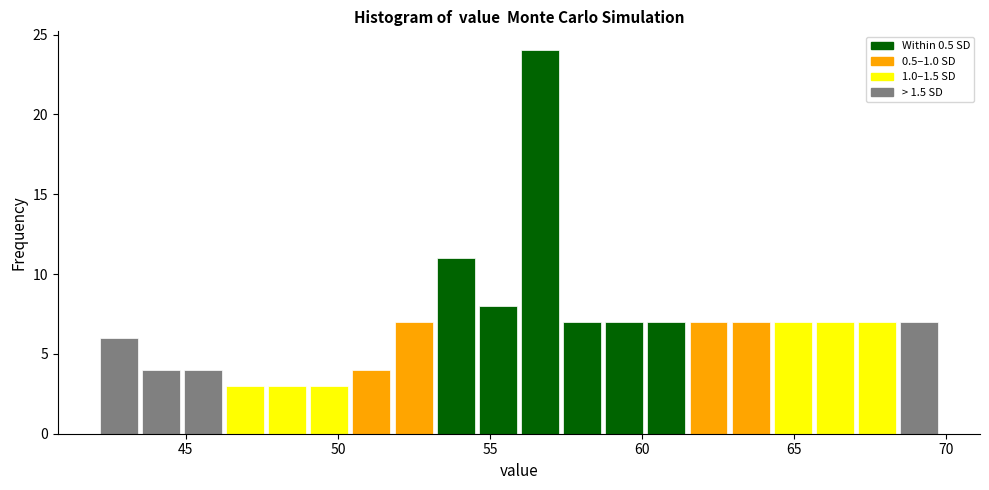

Read against the x-axis, roughly where is the centre of the tallest bar?

56.5